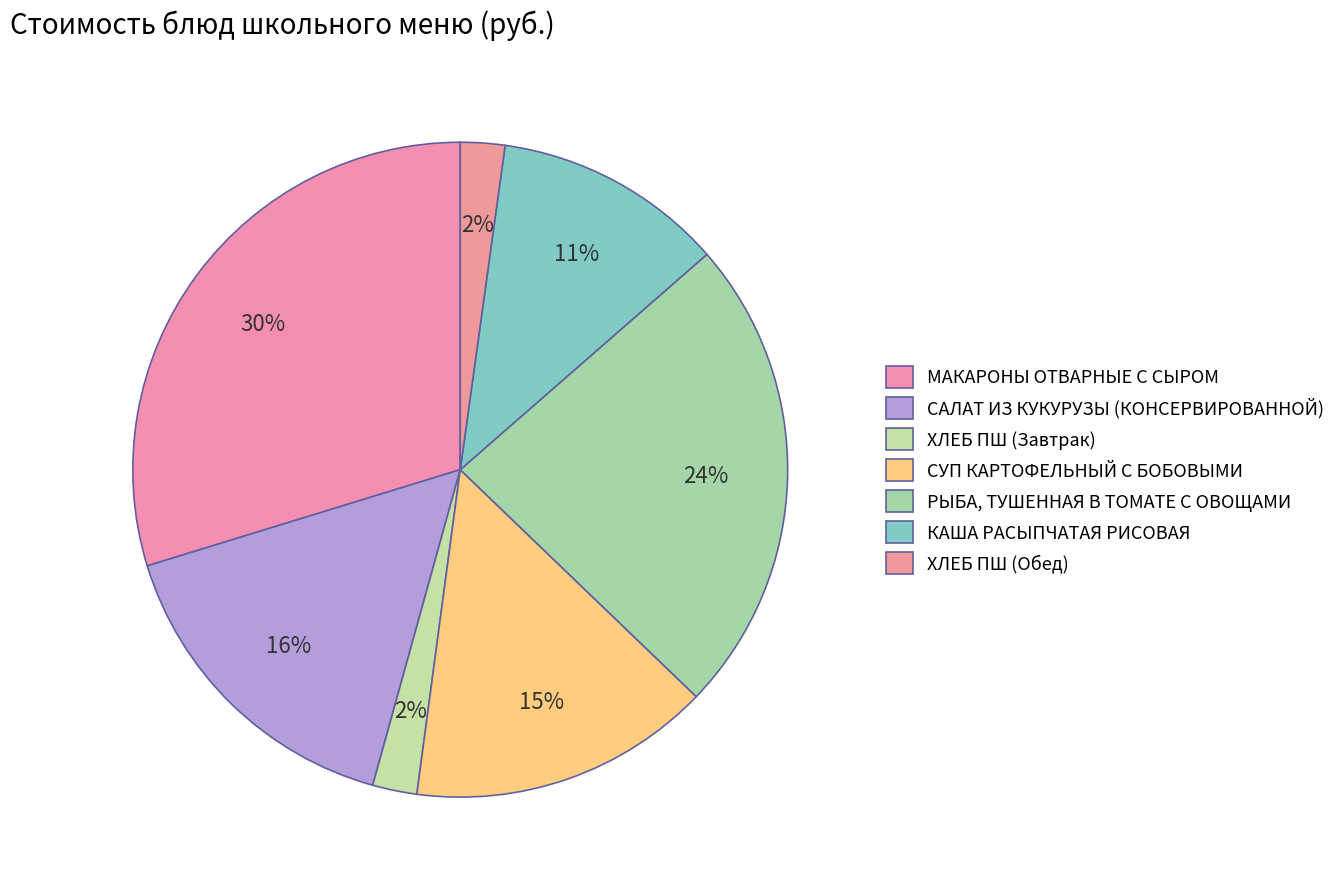

How many slices are in this pie chart?

7